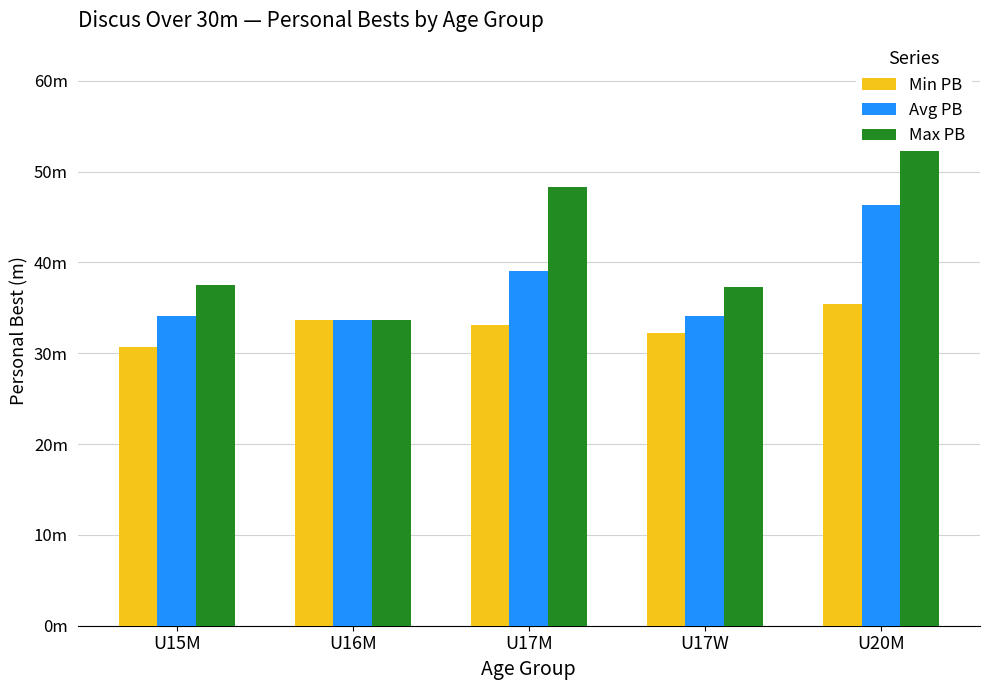

What is the average value of the Max PB series?

42.8